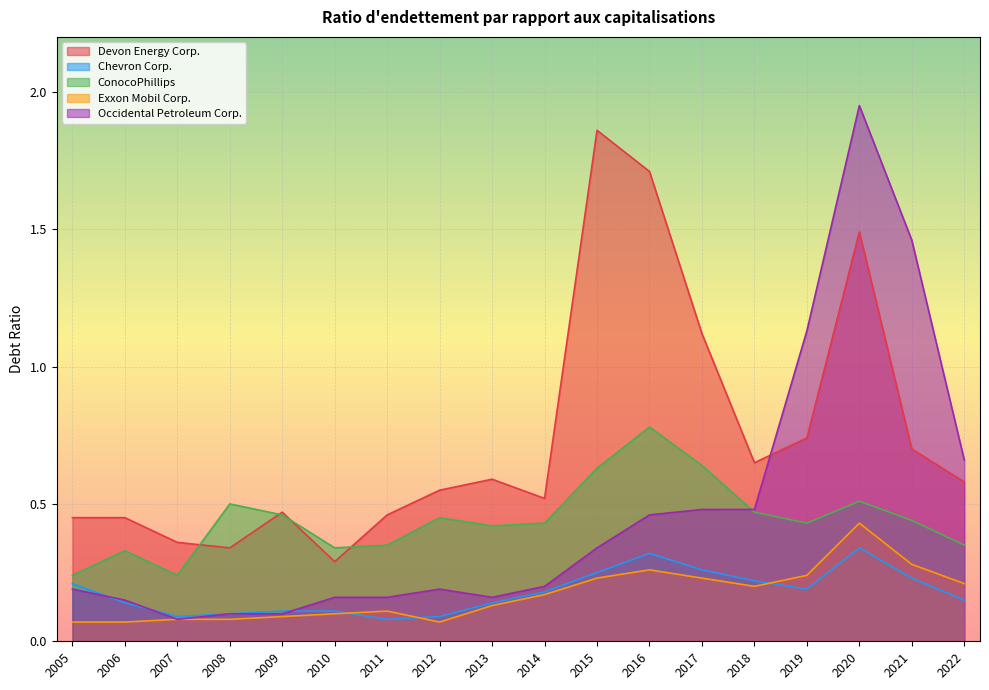

What is the value of the Occidental Petroleum Corp. point at the 10th from the left?

0.2